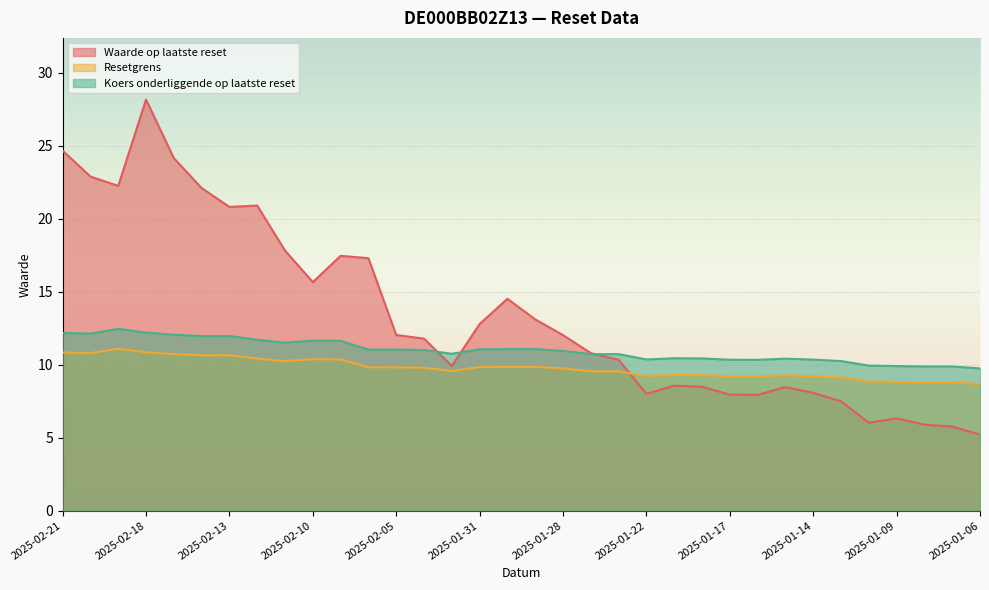

Between 2025-02-12 and 2025-02-05, which series saw the biggest shift?

Waarde op laatste reset